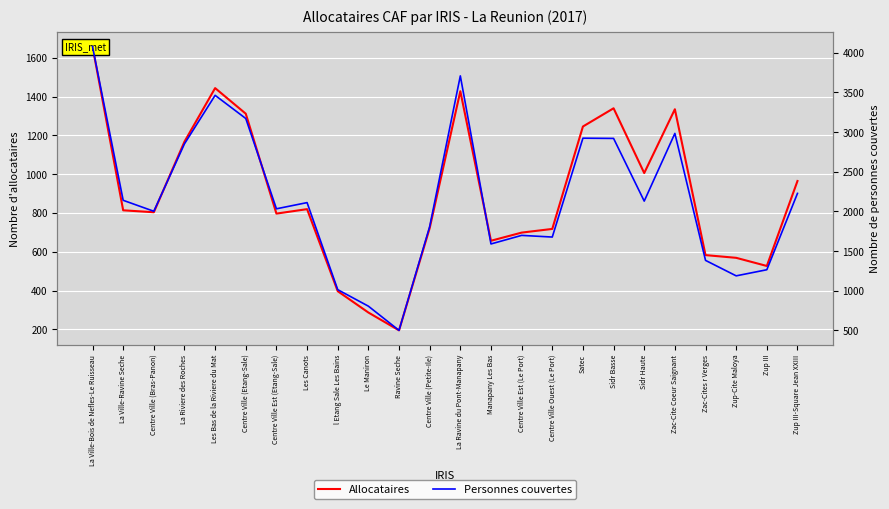

What is the total value across all series at La Riviere des Roches?

4020